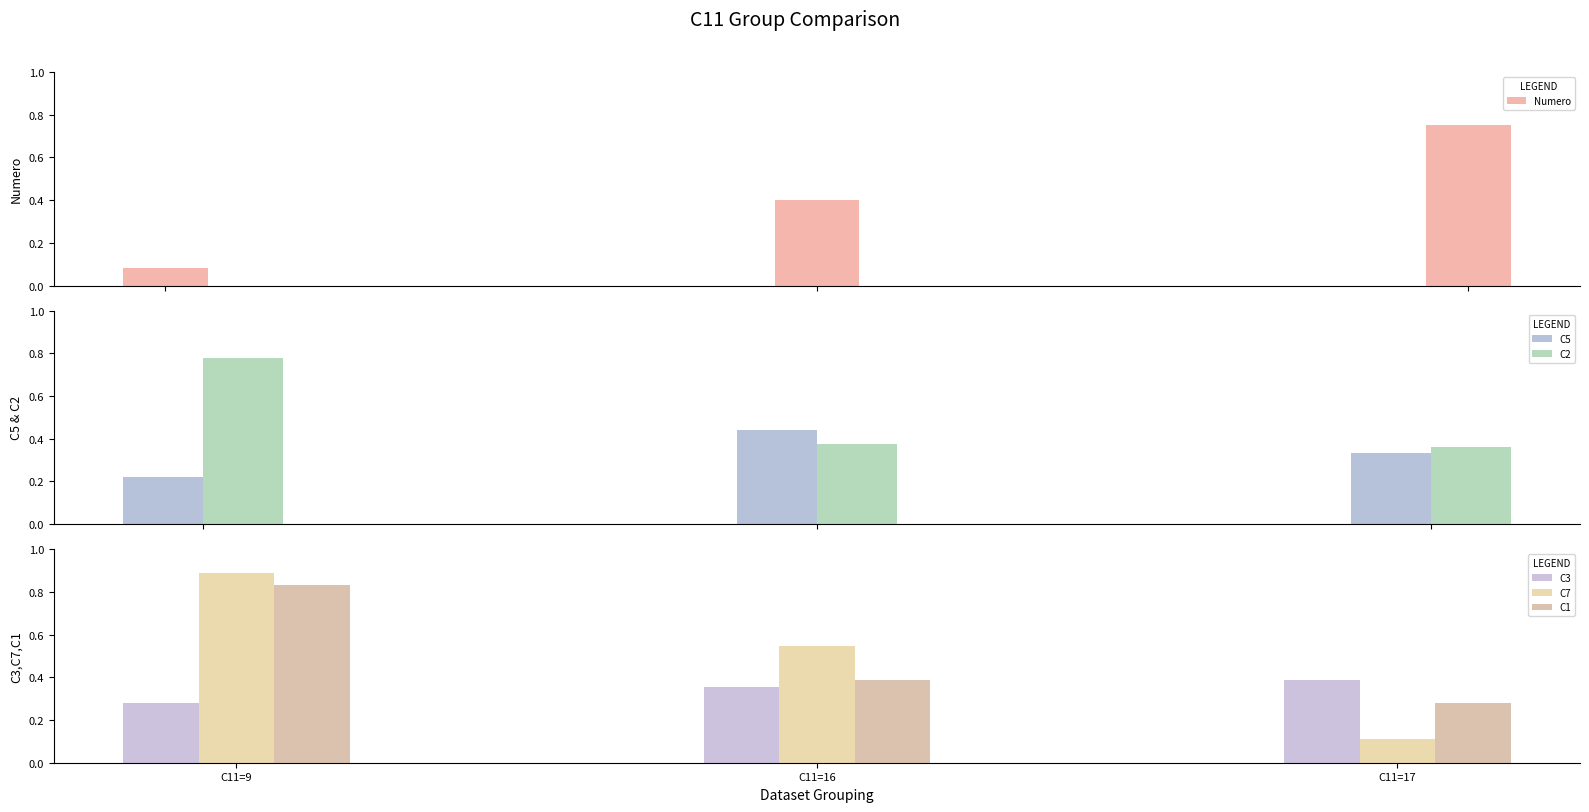

What is the value of the C7 bar at the 3rd from the left?

0.1